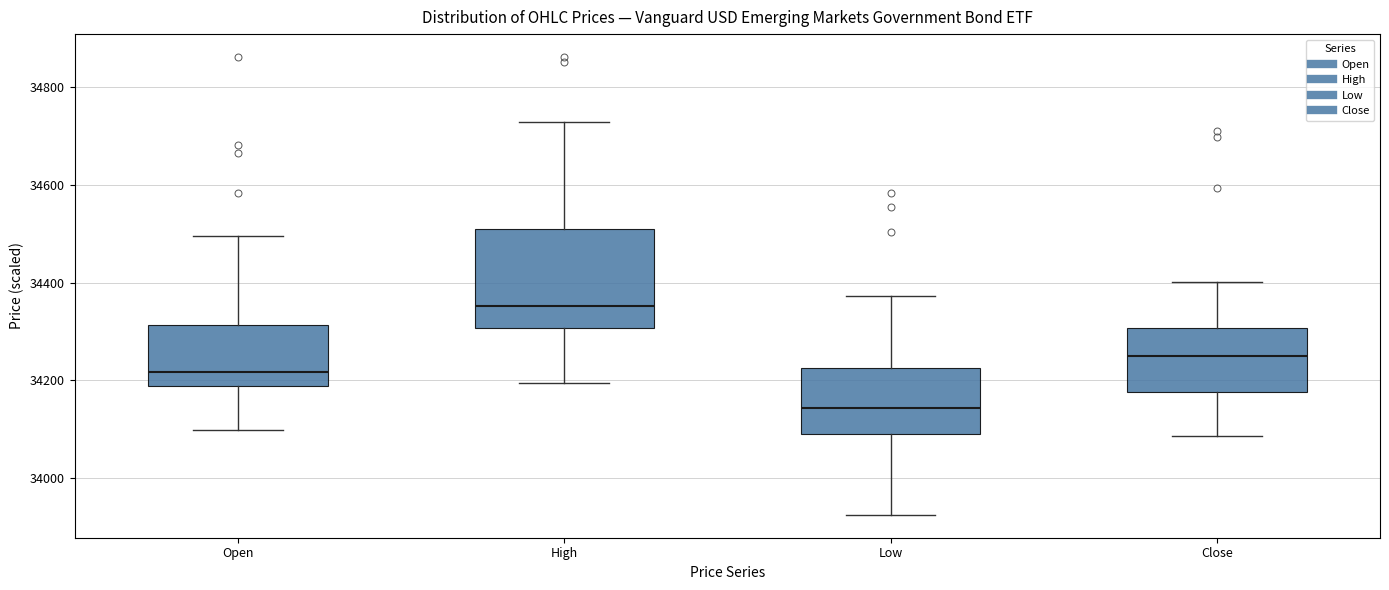

Where does the lower whisker of the box for Open end on the y-axis? The values are not printed on the chart, so give them approximately, as read against the axis.

34100